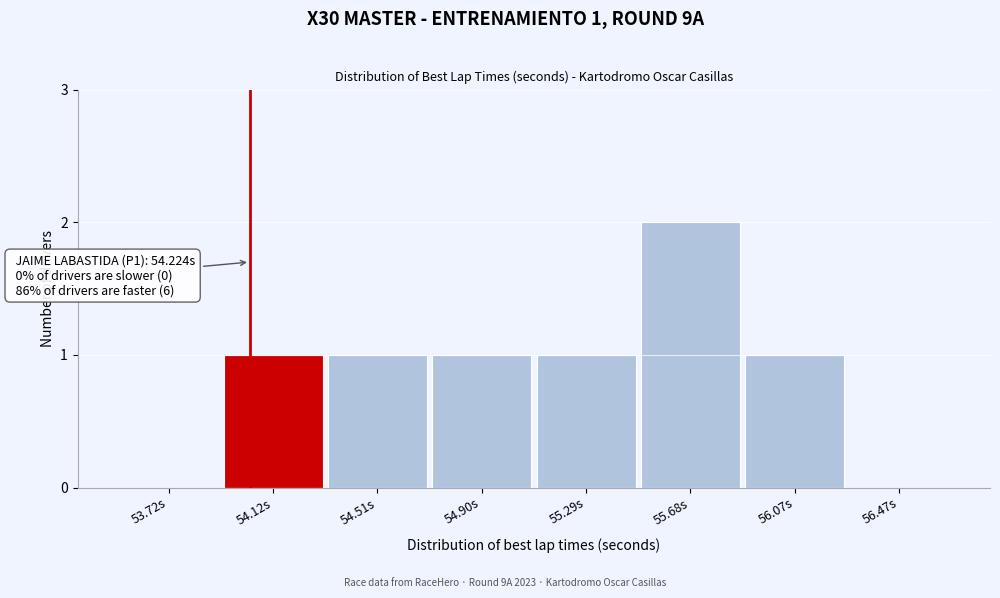

Reading right to left, extract all data points from this chart.

56.47s=0	56.07s=1	55.68s=2	55.29s=1	54.90s=1	54.51s=1	54.12s=1	53.72s=0